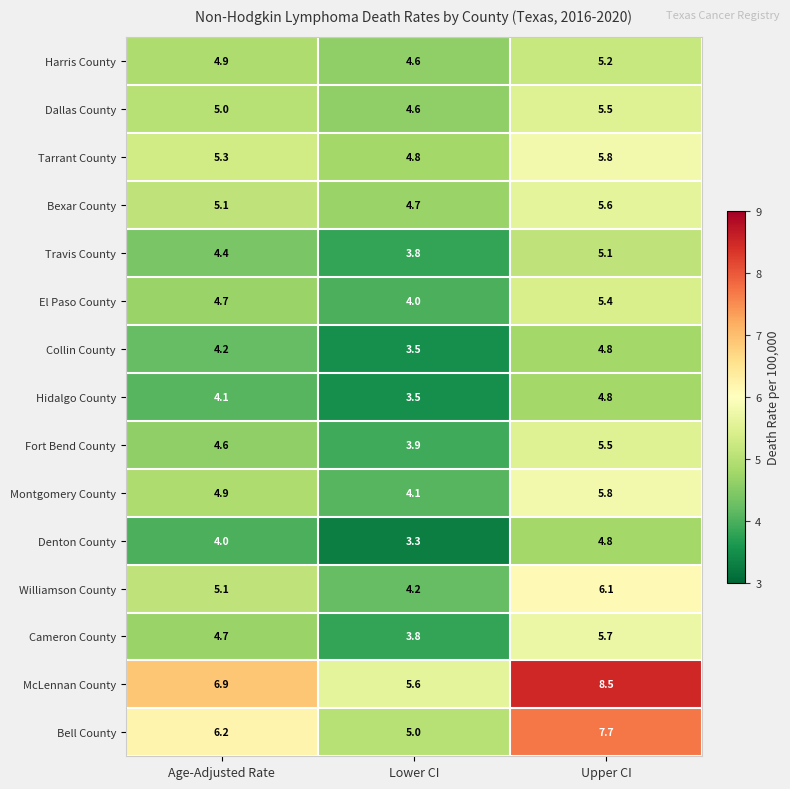

At which category does the chart reach its minimum across all series?

Lower CI